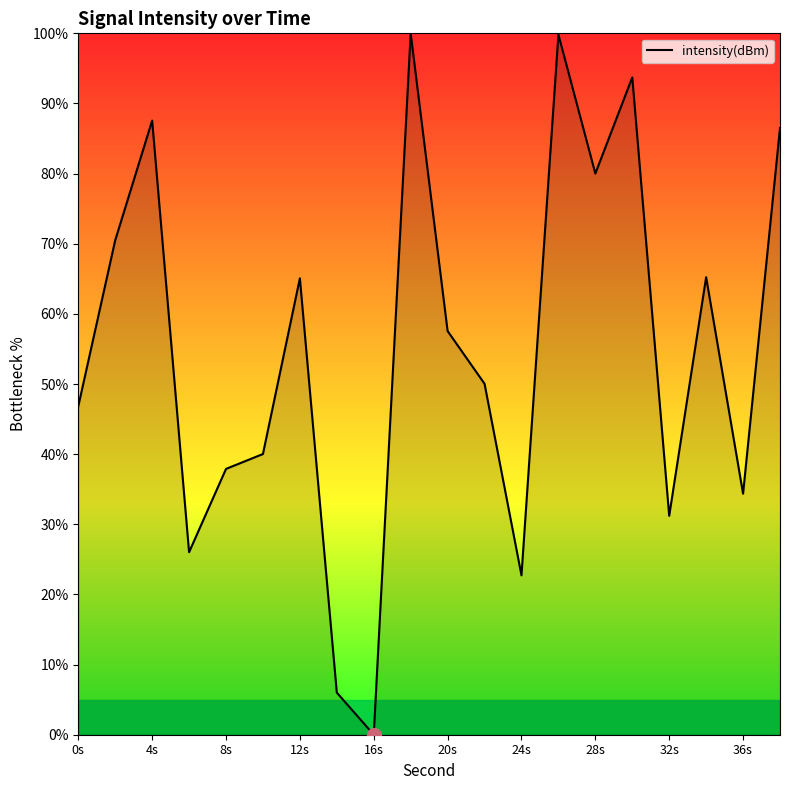

What is the greatest value displayed?

100.0